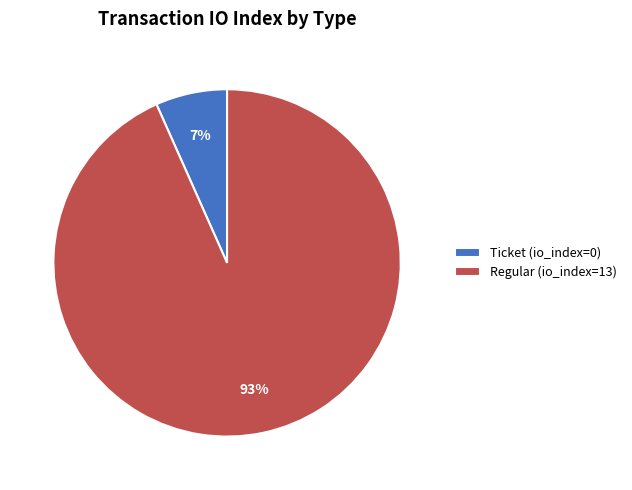

True or false: Regular (io_index=13) accounts for 99% of the total.

False